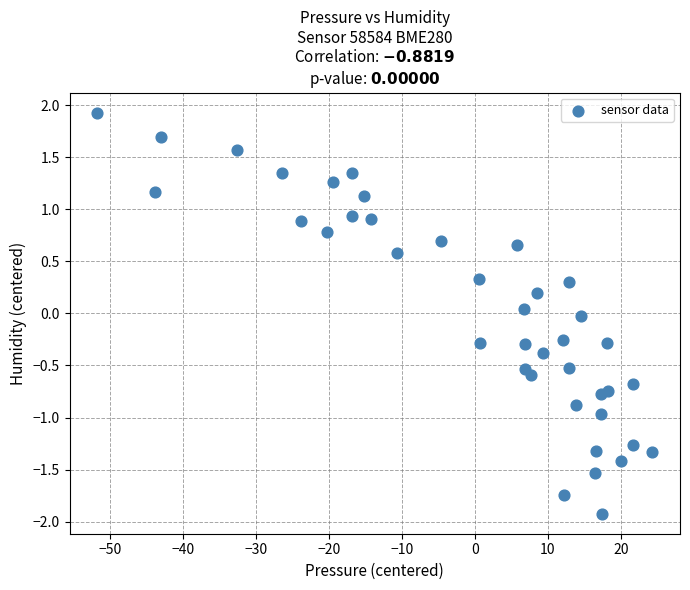

What is the range of X values (max minus min)?

76.0